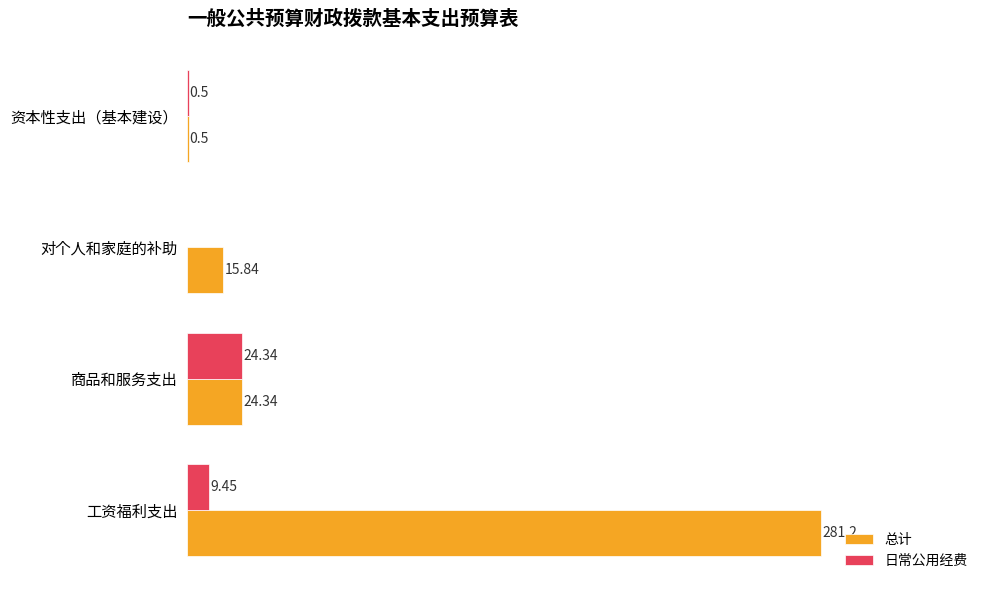

Between 对个人和家庭的补助 and 资本性支出（基本建设）, which series saw the biggest shift?

总计